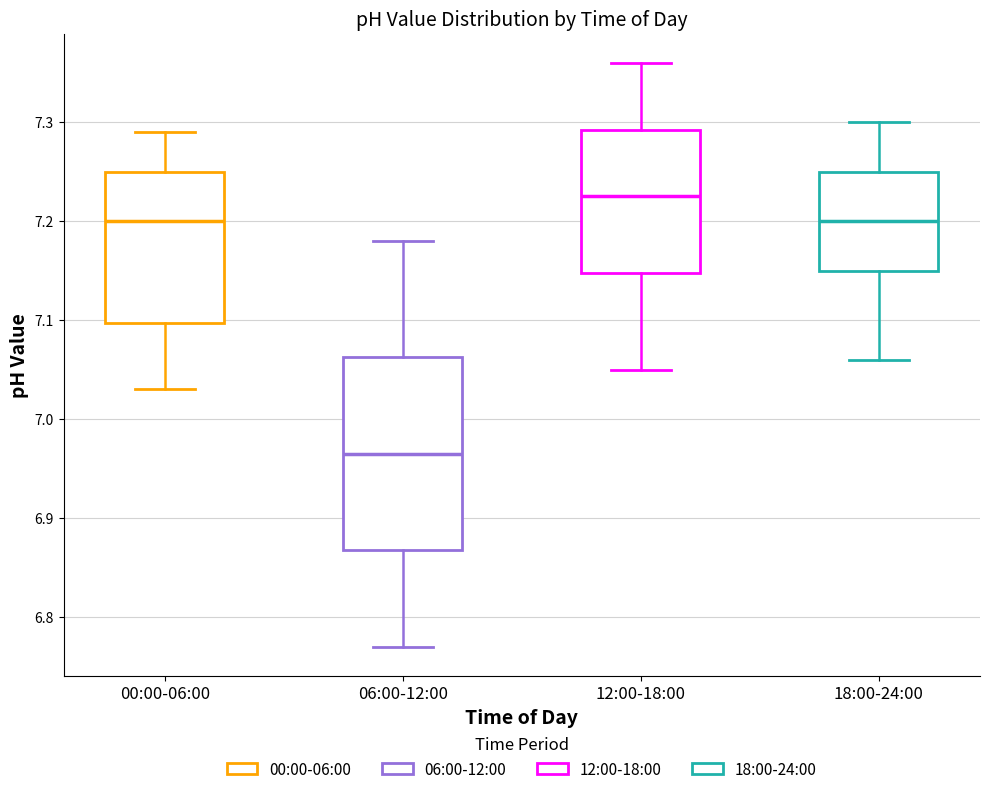

Reading left to right, transcribe this box plot: for each box, give where its median line is, the range the box spans, and where its two whiskers end, as read against the y-axis. The values are not printed on the chart, so give them approximately, as read against the axis.

00:00-06:00: median 7.20, box 7.10 to 7.25, whiskers 7.03 to 7.29
06:00-12:00: median 6.97, box 6.87 to 7.06, whiskers 6.77 to 7.18
12:00-18:00: median 7.23, box 7.15 to 7.29, whiskers 7.05 to 7.36
18:00-24:00: median 7.20, box 7.15 to 7.25, whiskers 7.06 to 7.30